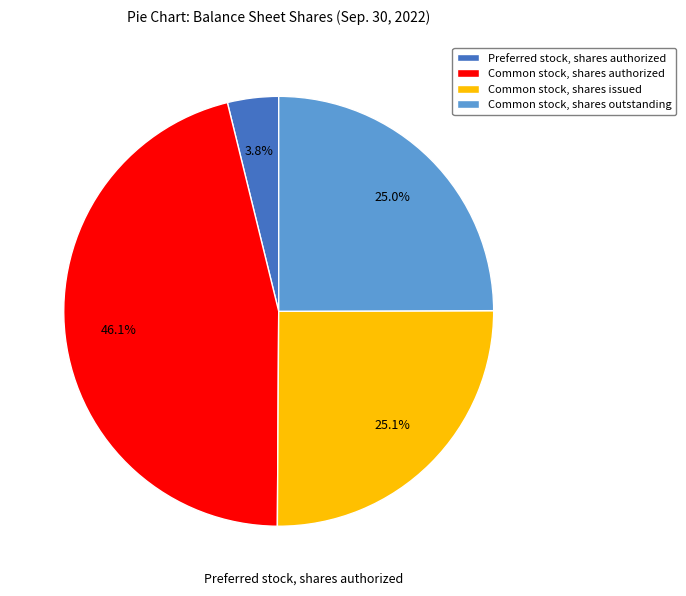

Count the number of slices in the pie.

4